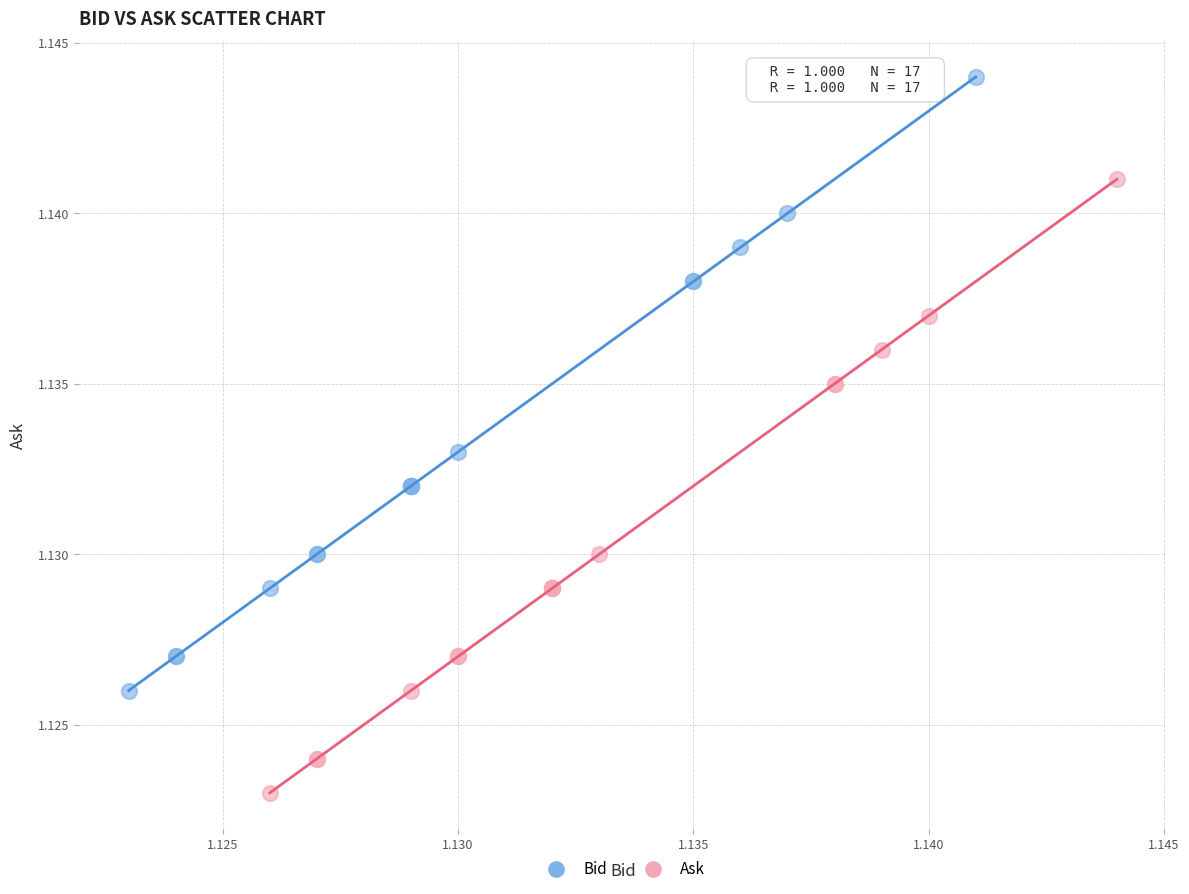

Which series contains the highest Y value?

Bid